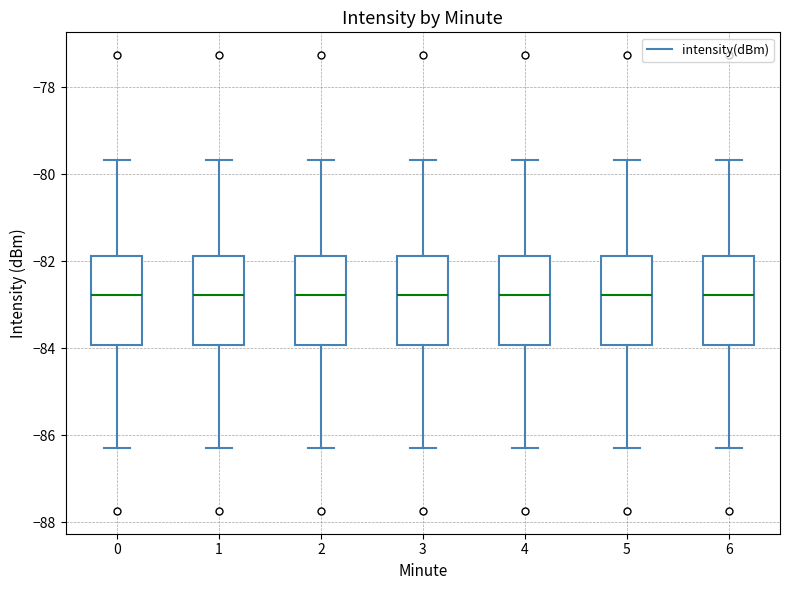

Where does the lower whisker of the box at x = 2 end on the y-axis? The values are not printed on the chart, so give them approximately, as read against the axis.

-86.2